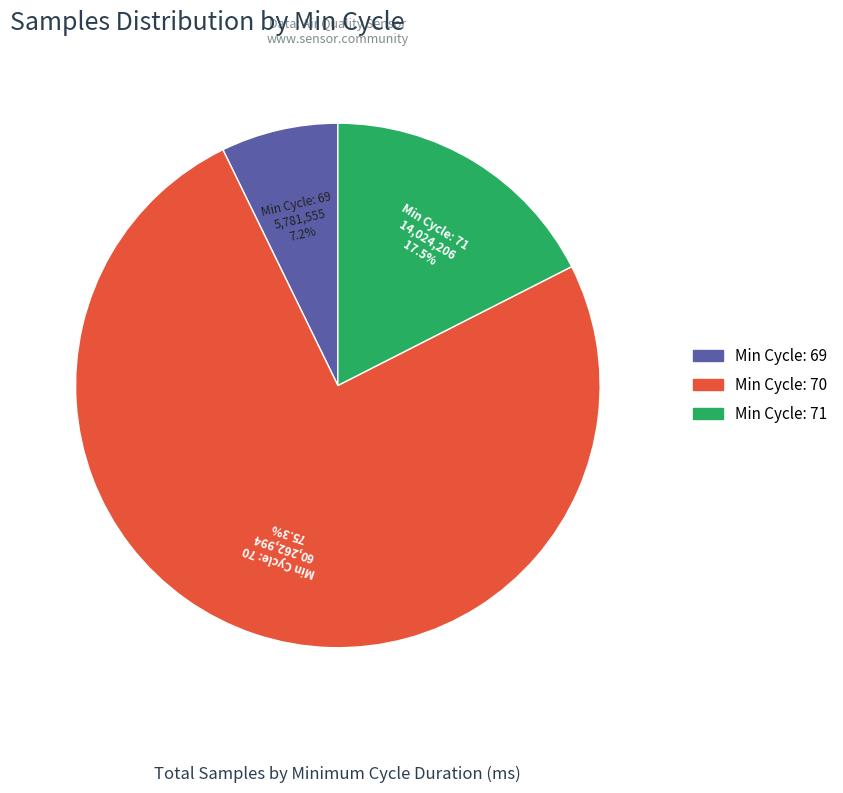

Is there any slice that represents more than half of the pie?

Yes